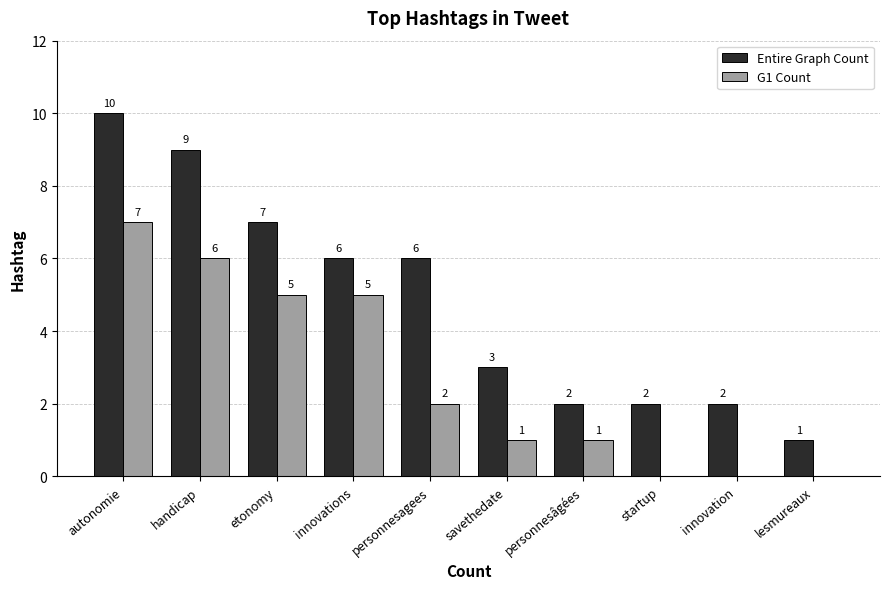

How many G1 Count values are between 0 and 5?

8